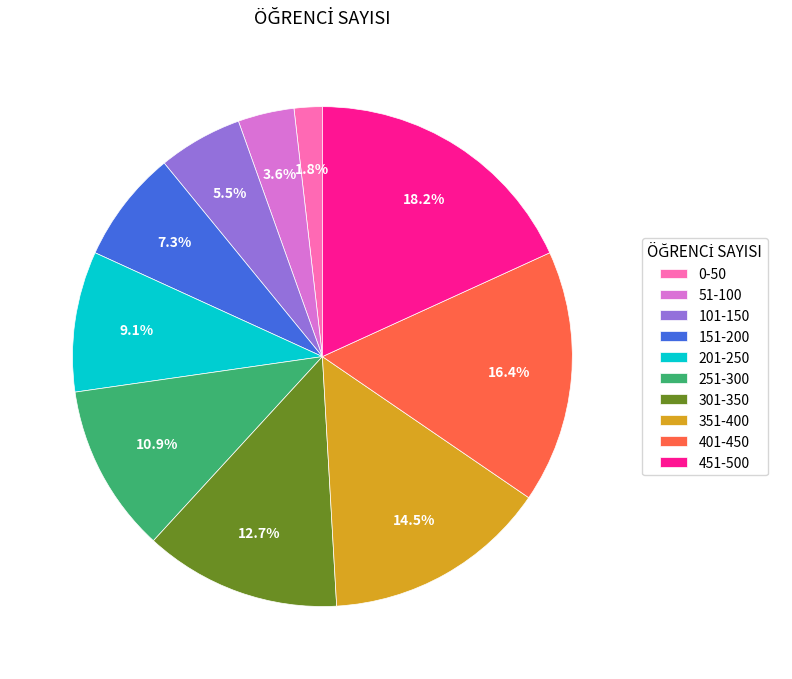

Is it true that 0-50 is 2% of the pie?

True